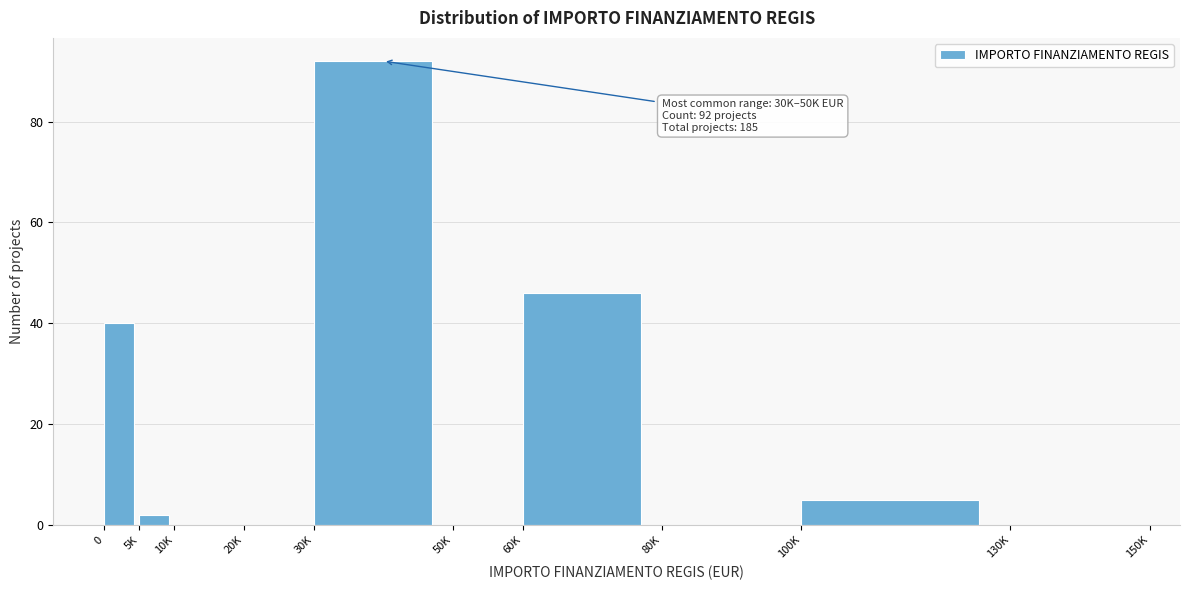

Reading left to right, extract all data points from this chart.

0=40	5K=2	10K=0	20K=0	30K=92	50K=0	60K=46	80K=0	100K=5	130K=0